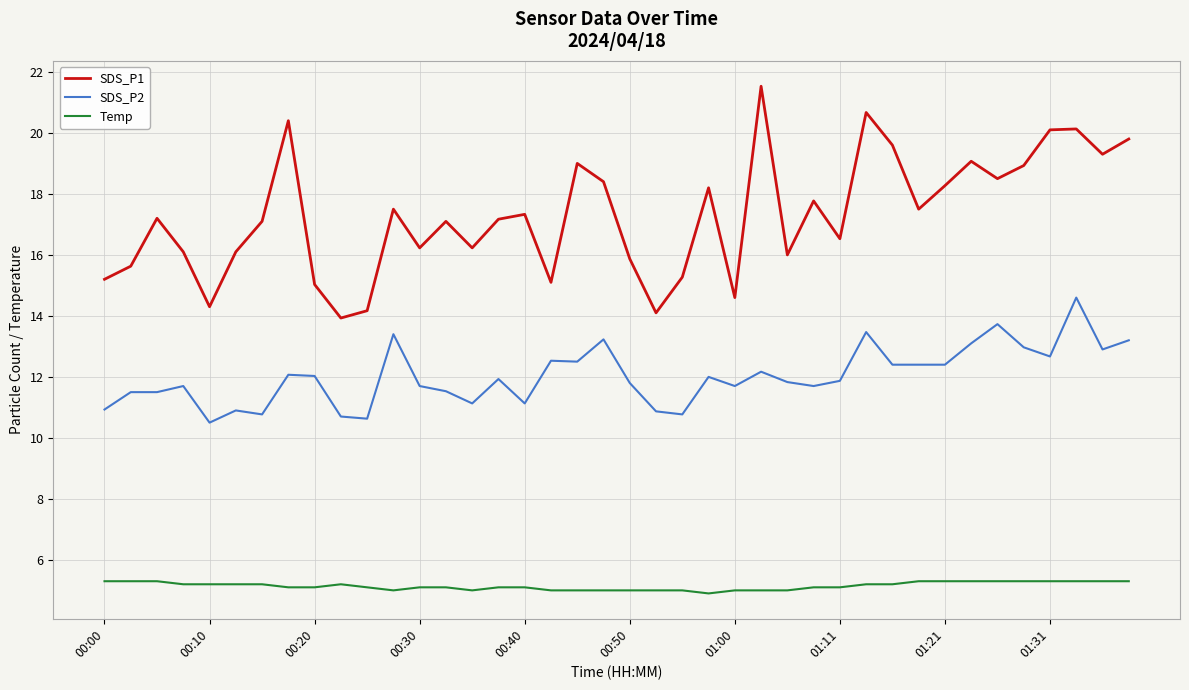

What is the minimum value shown in the chart?

4.9